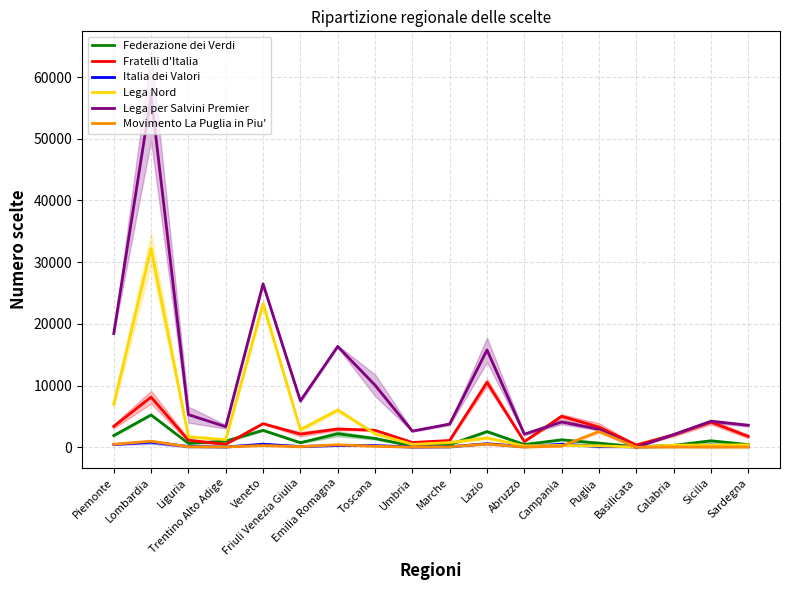

Is the value of Fratelli d'Italia at Lazio greater than the value of Italia dei Valori at Calabria?

Yes